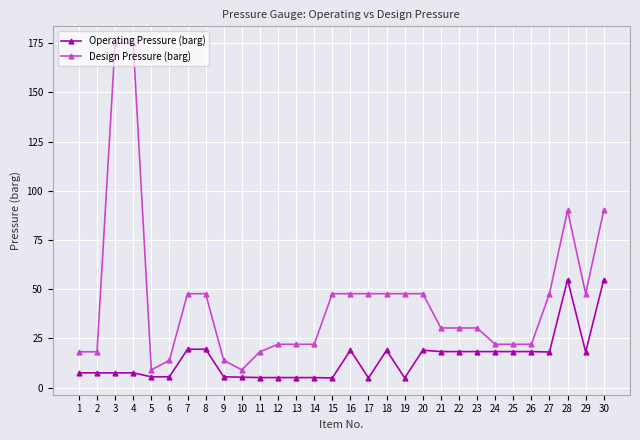

Which series has the largest total across all categories?

Design Pressure (barg)